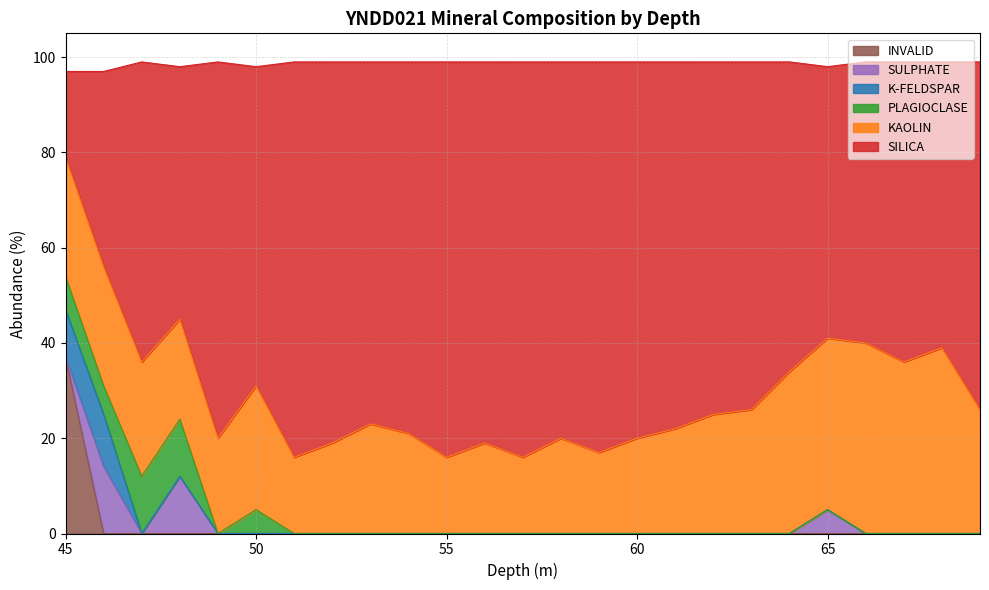

What is the sum of all SILICA values?

1725